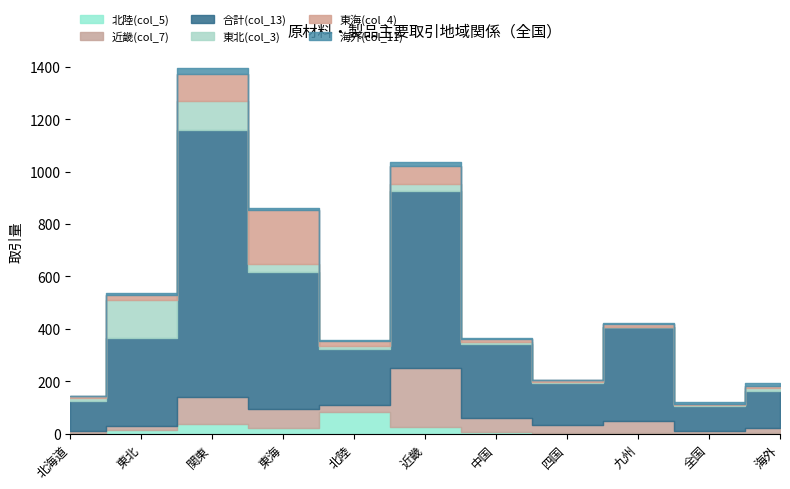

How many series are shown in this chart?

6